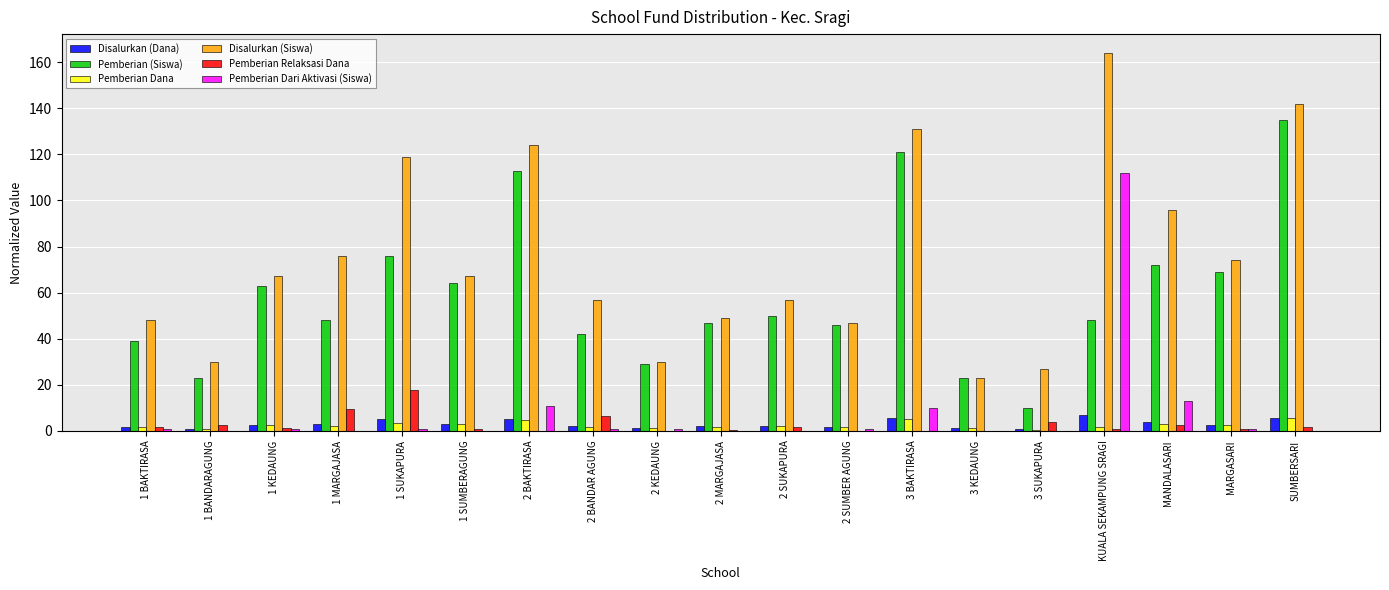

The value of Disalurkan (Siswa) at 1 BANDARAGUNG is 30.0. True or false?

True